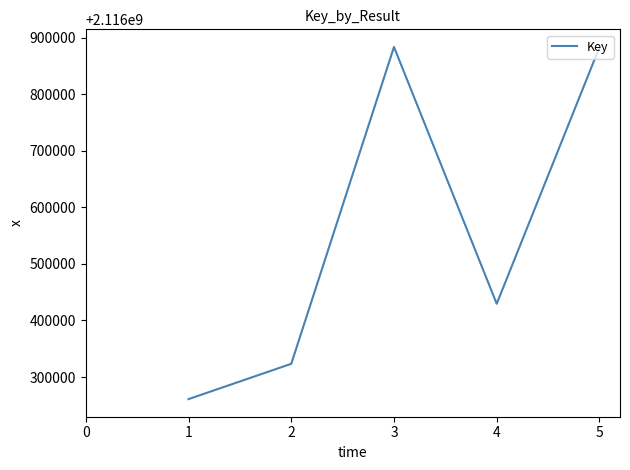

What is the maximum value shown in the chart?

2116883800